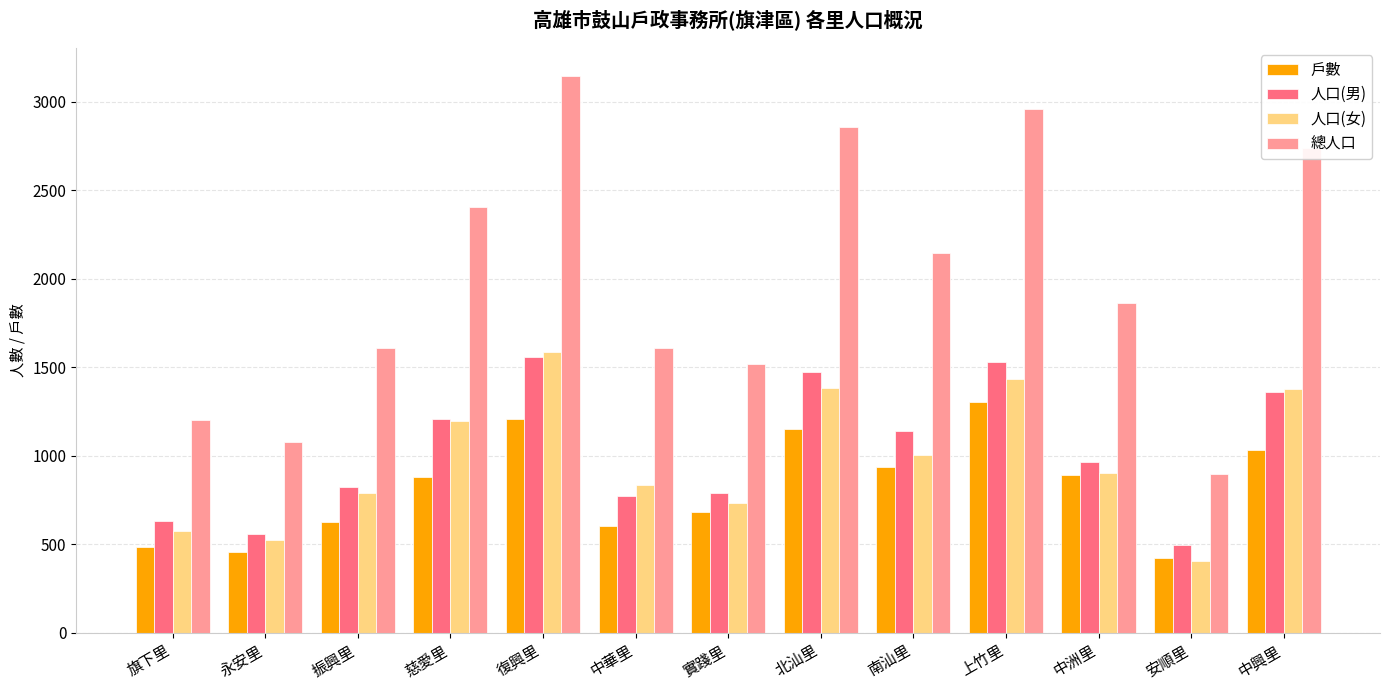

Rank the series at 旗下里 from highest to lowest value.

總人口, 人口(男), 人口(女), 戶數